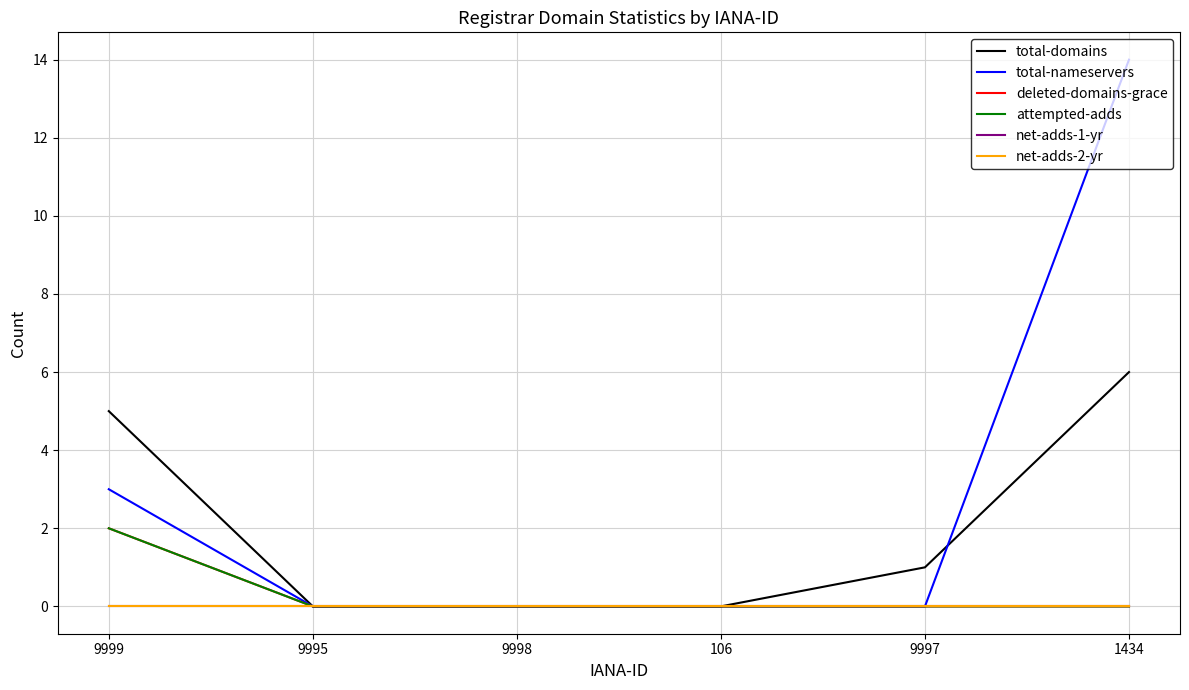

Is this an area chart (filled region under the line)?

No